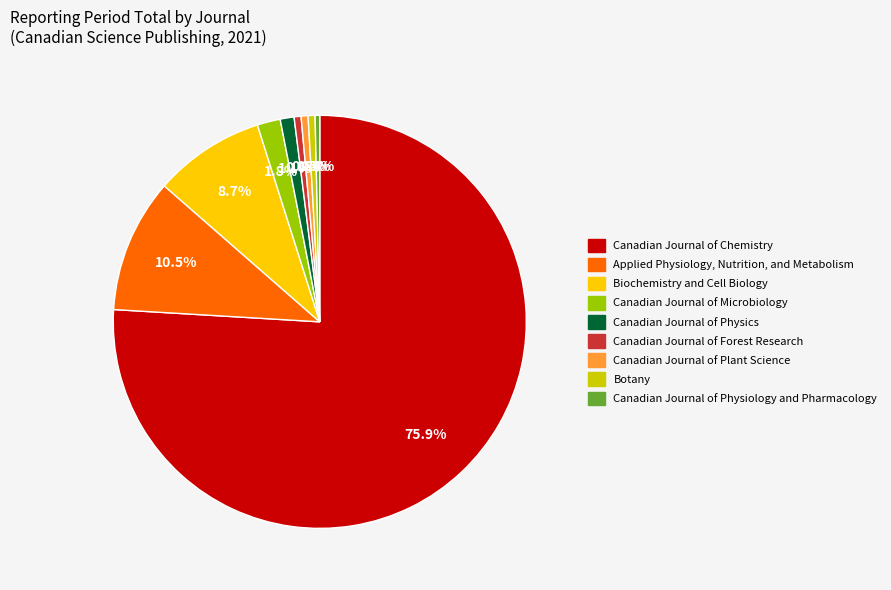

Is it true that Canadian Journal of Chemistry is 68% of the pie?

False